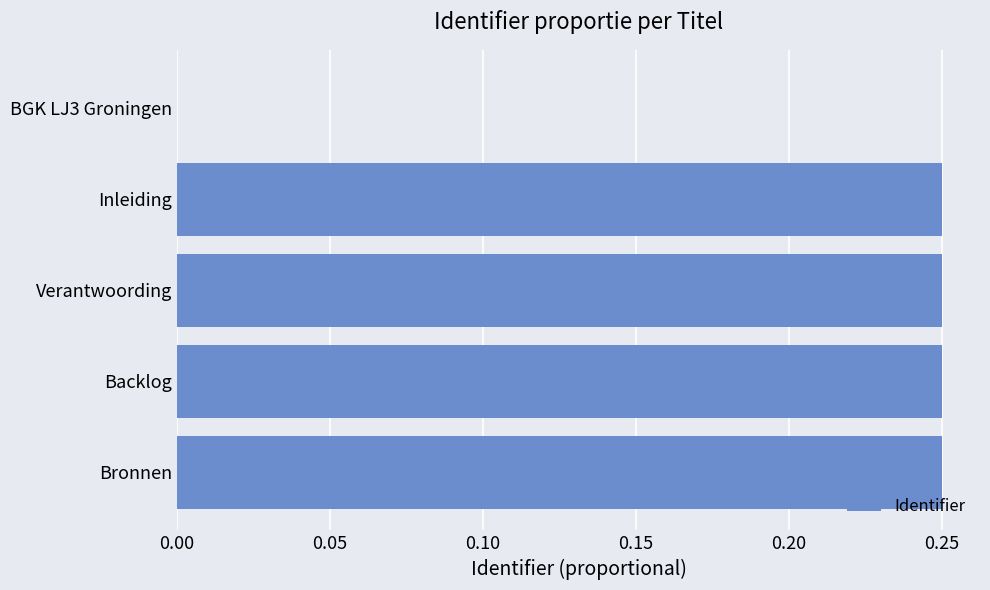

True or false: the data shows 0.1 at Backlog.

False